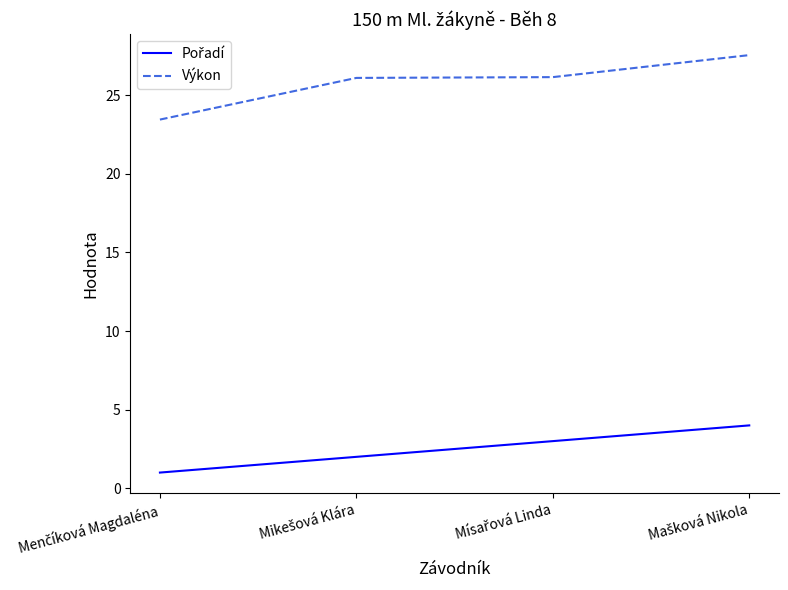

Which series has the widest spread of values?

Výkon